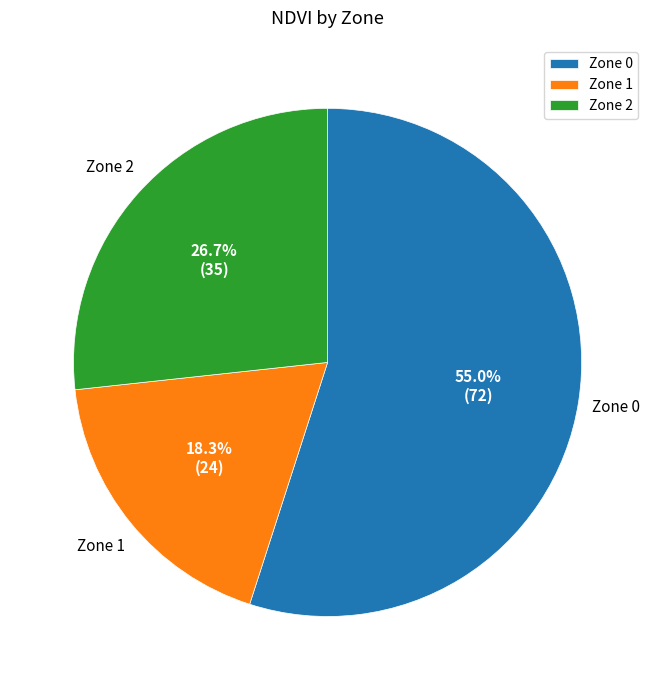

True or false: Zone 2 accounts for 27% of the total.

True